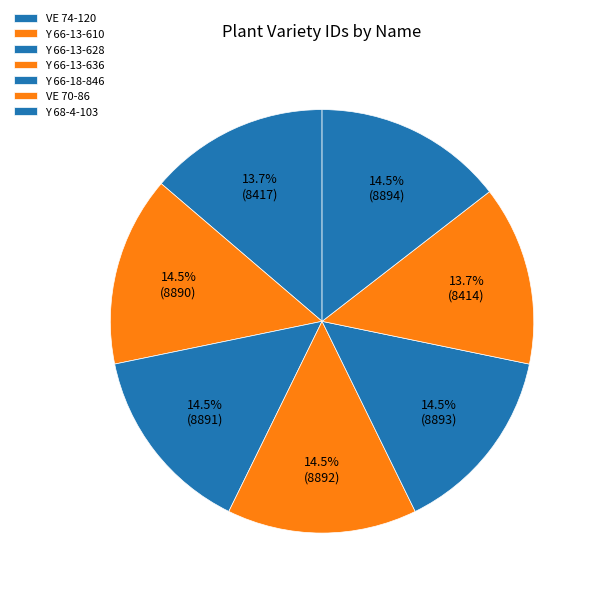

What is the smallest slice in the pie chart?

VE 70-86